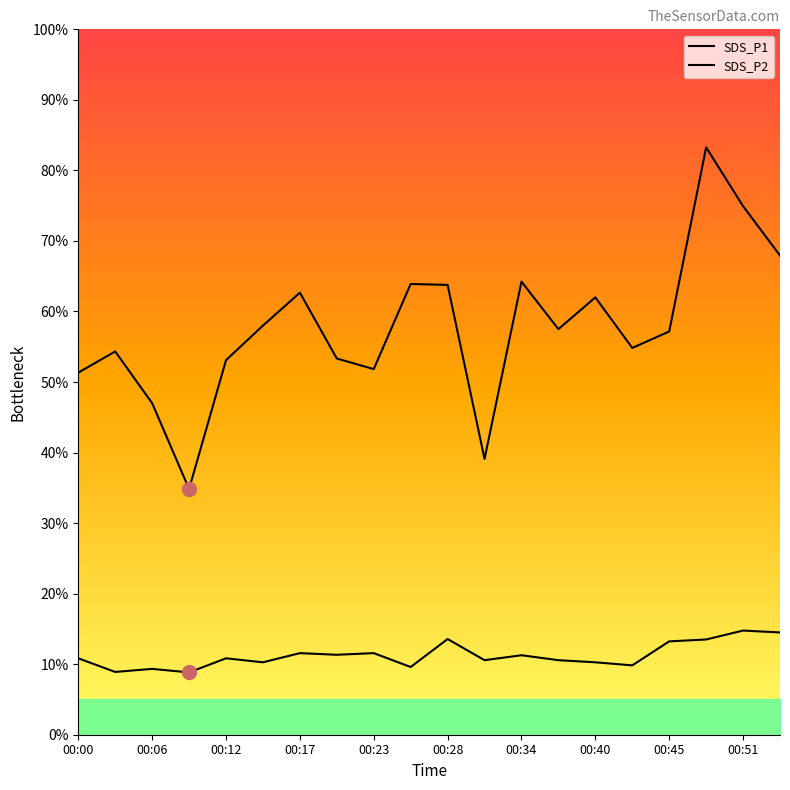

Reading left to right, transcribe all the data shown in this chart.

SDS_P1: 15.4	16.3	14.1	10.4	15.9	17.4	18.8	16.0	15.6	19.2	19.1	11.7	19.3	17.2	18.6	16.4	17.1	25.0	22.5	20.4
SDS_P2: 3.2	2.7	2.8	2.6	3.2	3.1	3.5	3.4	3.5	2.9	4.1	3.2	3.4	3.2	3.1	3.0	4.0	4.0	4.4	4.3